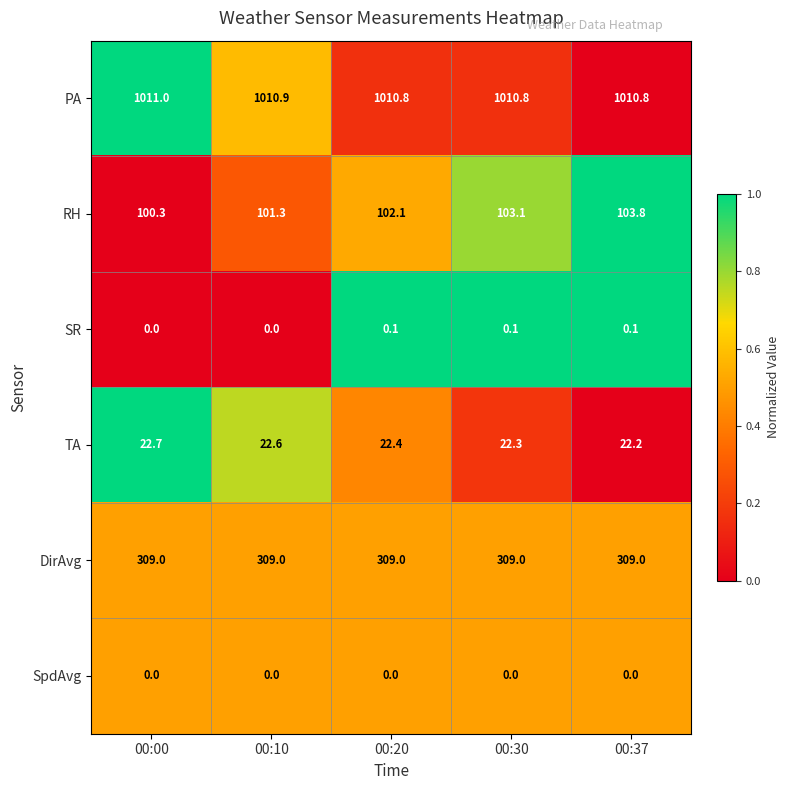

True or false: PA has a value of 558.2 at 00:20.

False